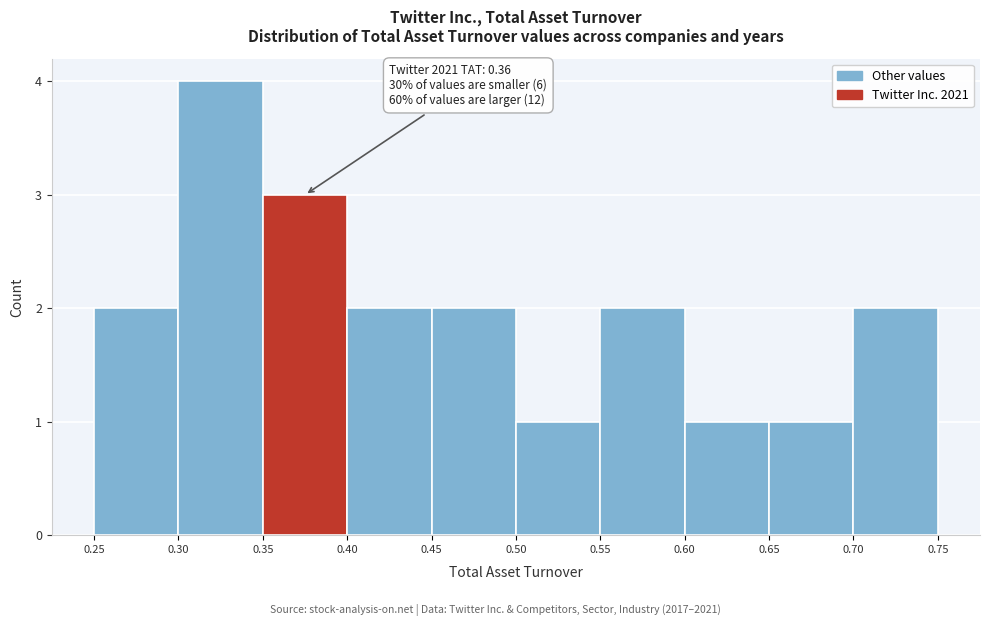

Which range on the x-axis has the tallest bar?

0.30 to 0.35